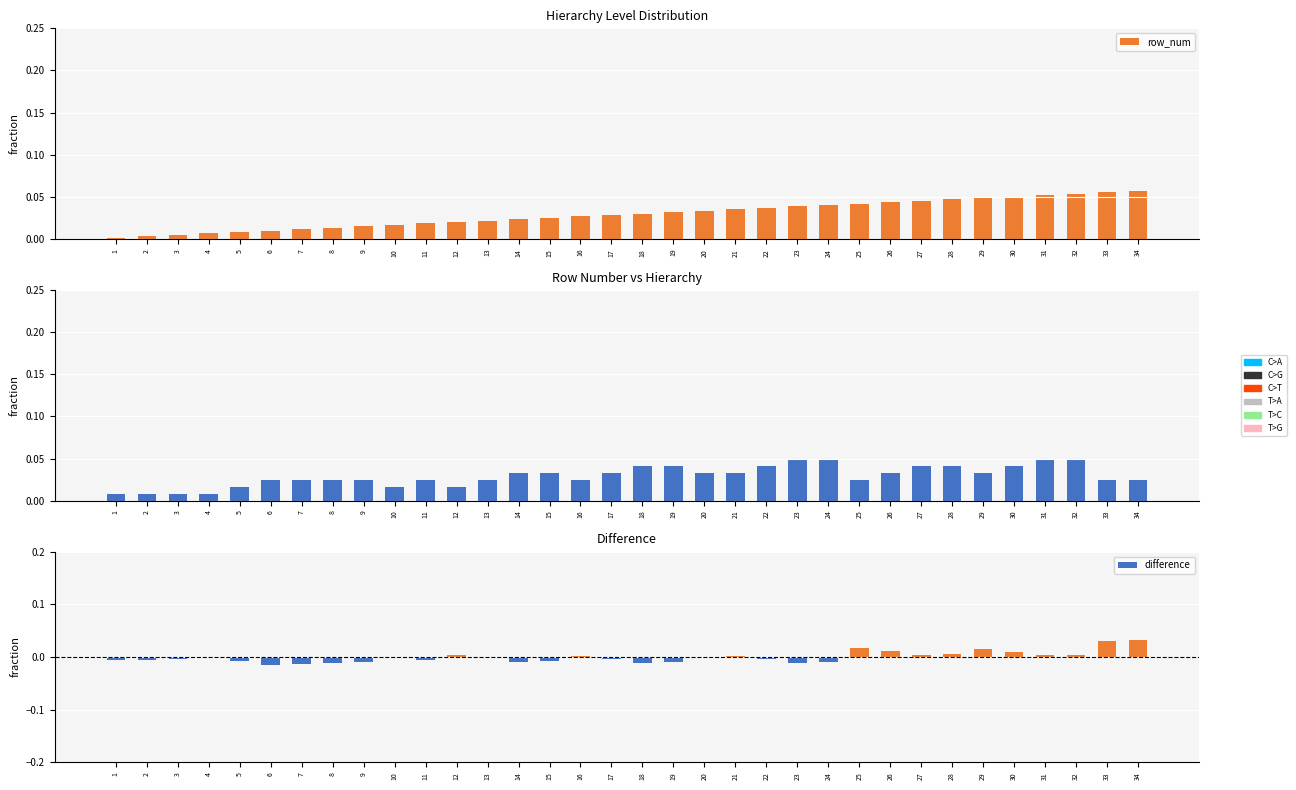

What is the maximum value shown in the chart?

0.1